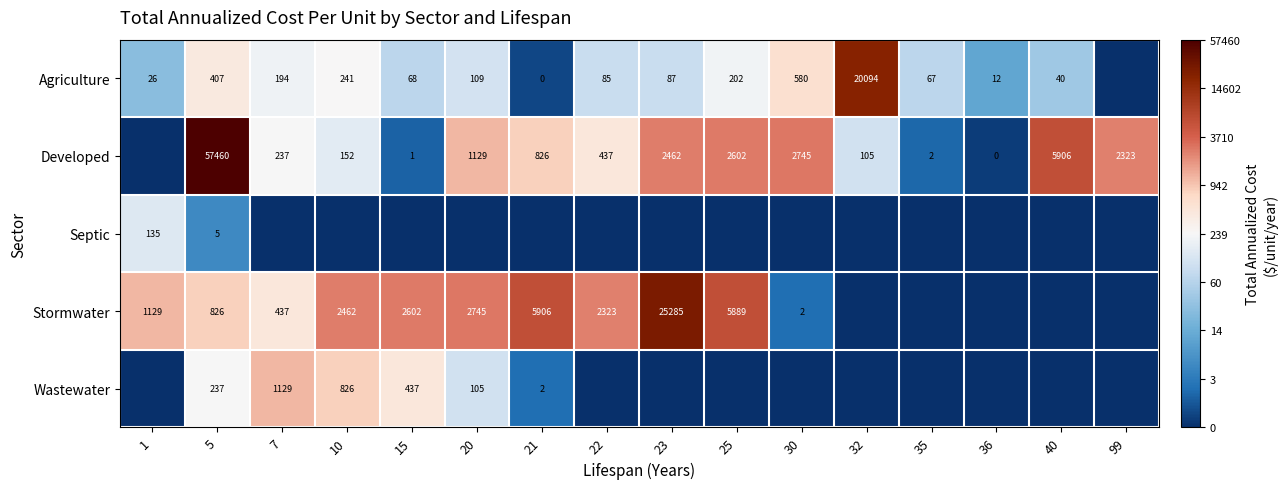

Count the number of data series in this chart.

5